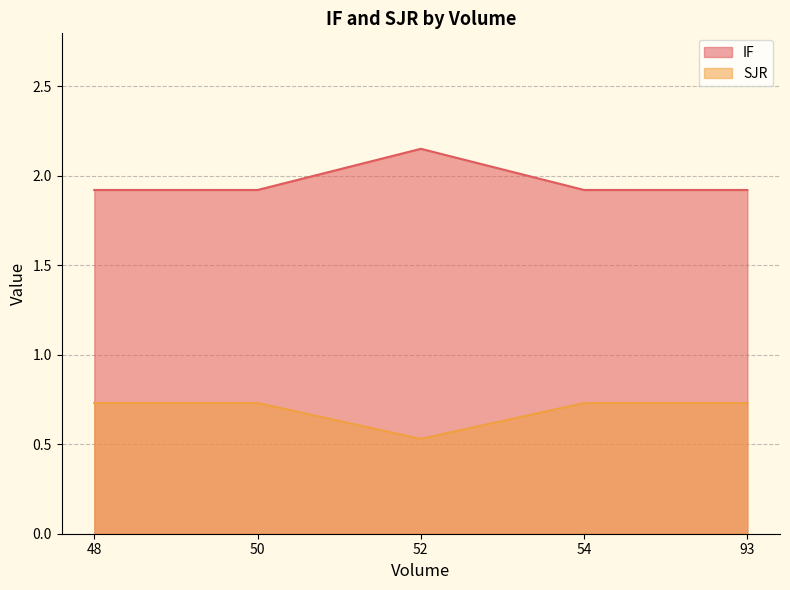

List the series in order of their peak value, highest first.

IF, SJR